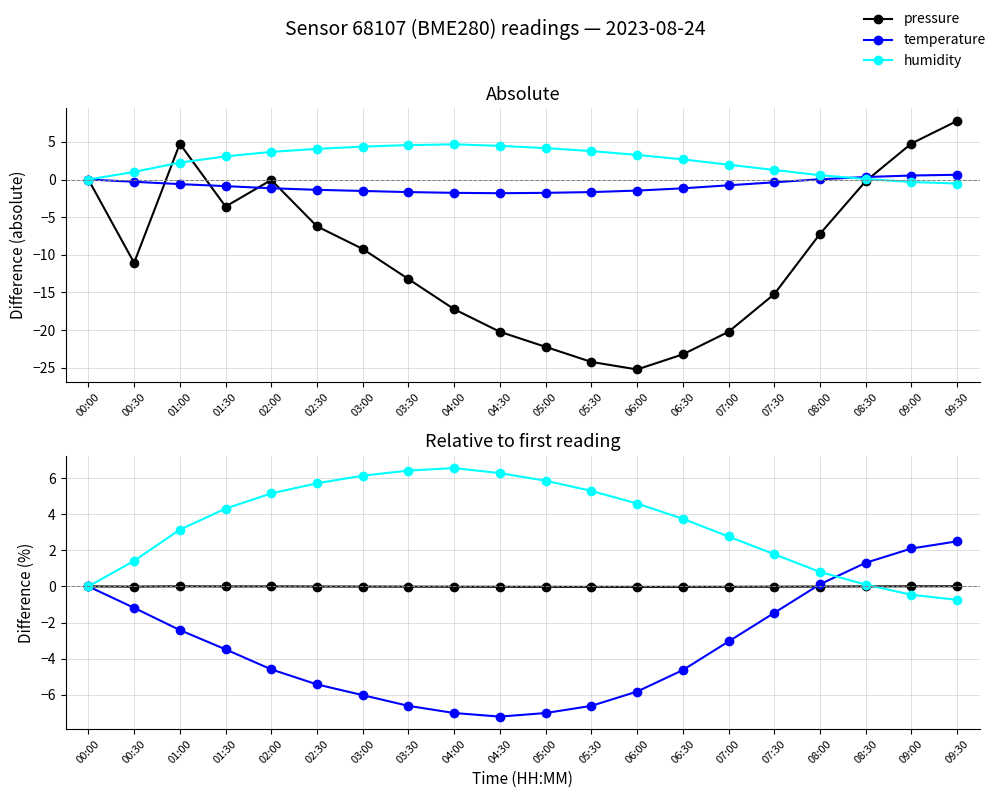

Reading left to right, extract all data points from this chart.

pressure: 00:00=0.0	00:30=-0.0	01:00=0.0	01:30=-0.0	02:00=-0.0	02:30=-0.0	03:00=-0.0	03:30=-0.0	04:00=-0.0	04:30=-0.0	05:00=-0.0	05:30=-0.0	06:00=-0.0	06:30=-0.0	07:00=-0.0	07:30=-0.0	08:00=-0.0	08:30=-0.0	09:00=0.0	09:30=0.0
temperature: 00:00=0.0	00:30=-1.2	01:00=-2.4	01:30=-3.5	02:00=-4.6	02:30=-5.4	03:00=-6.0	03:30=-6.6	04:00=-7.0	04:30=-7.2	05:00=-7.0	05:30=-6.6	06:00=-5.8	06:30=-4.6	07:00=-3.0	07:30=-1.5	08:00=0.1	08:30=1.3	09:00=2.1	09:30=2.5
humidity: 00:00=0.0	00:30=1.4	01:00=3.1	01:30=4.3	02:00=5.1	02:30=5.7	03:00=6.1	03:30=6.4	04:00=6.5	04:30=6.3	05:00=5.8	05:30=5.3	06:00=4.6	06:30=3.7	07:00=2.8	07:30=1.8	08:00=0.8	08:30=0.1	09:00=-0.5	09:30=-0.7